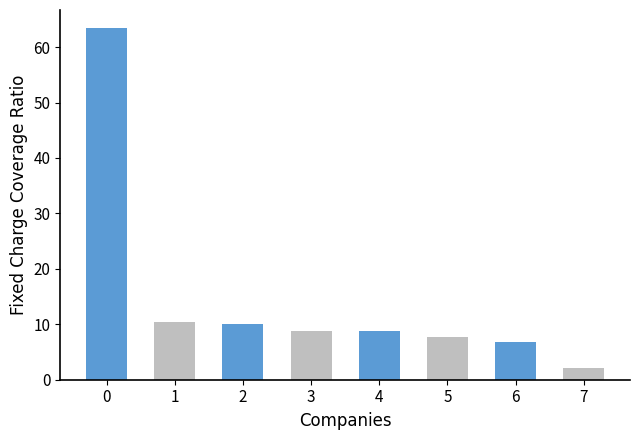

Which category has the lowest value across all series?

7